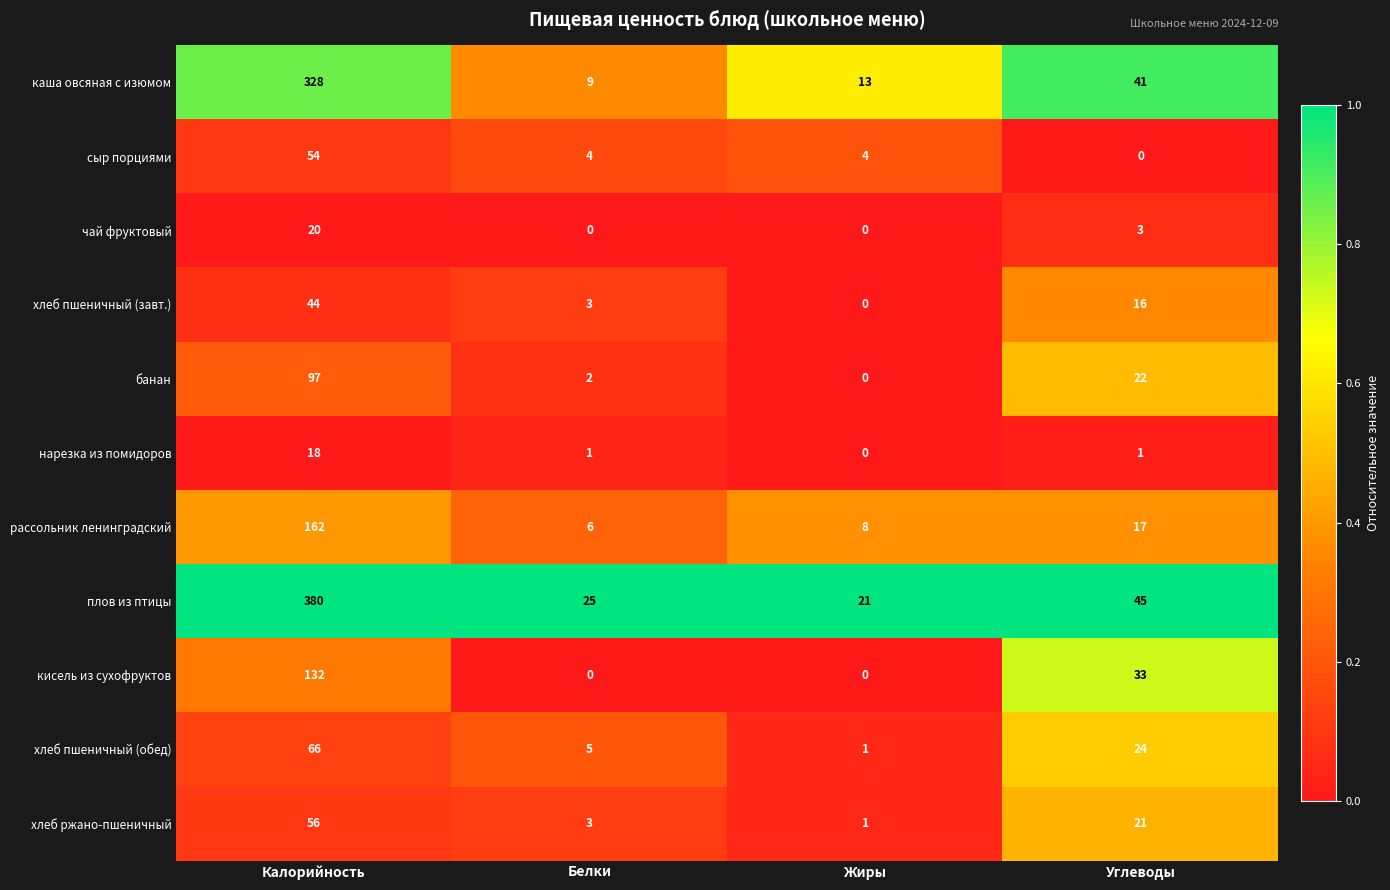

What is the difference between the рассольник ленинградский values at Жиры and Калорийность?

154